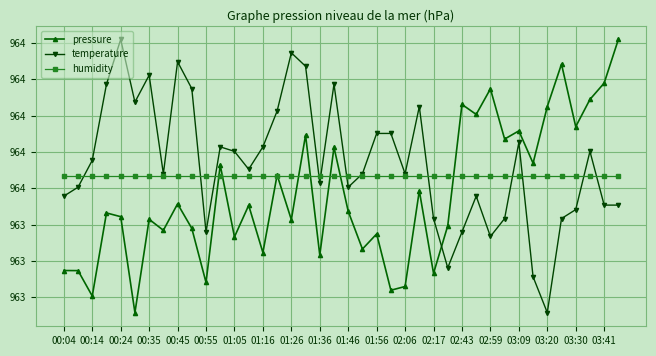

Does the chart have visible grid lines?

Yes